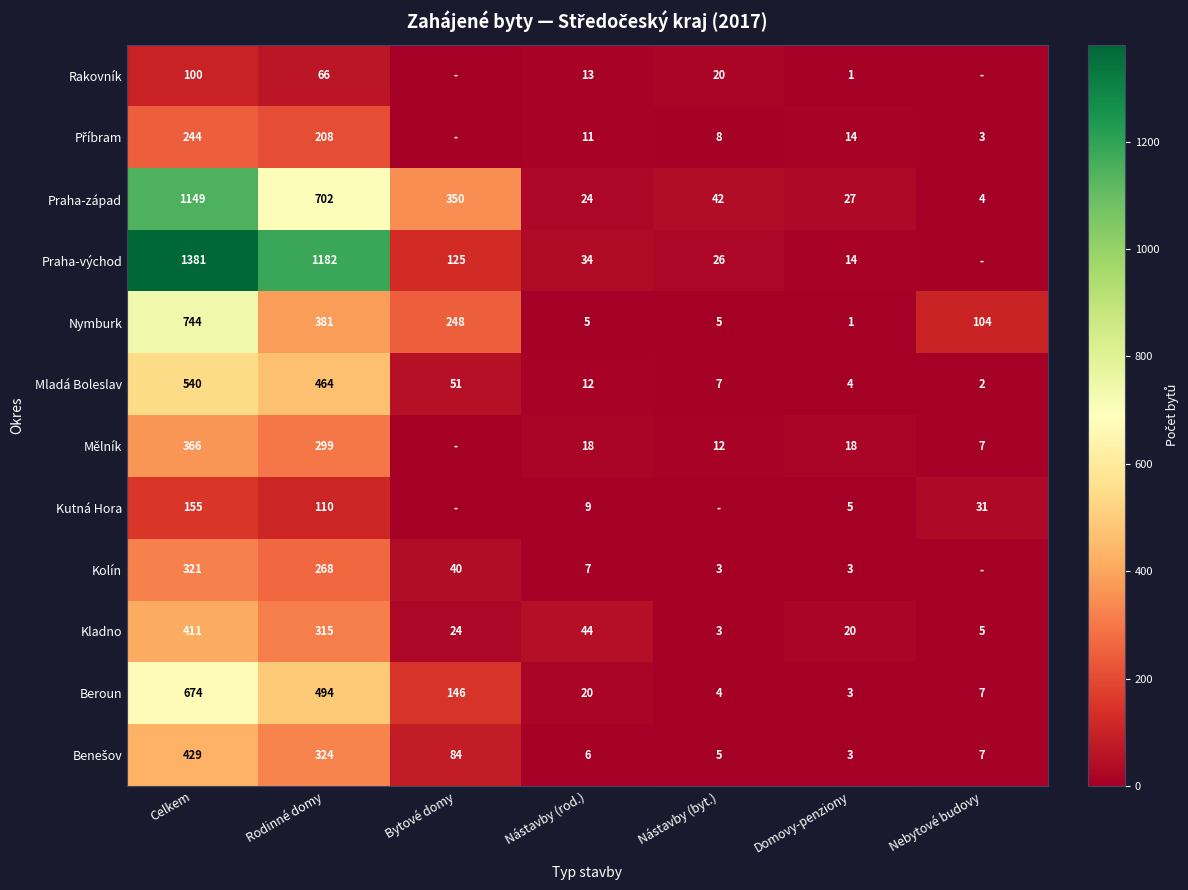

What is the sum of the Kolín values at Bytové domy and Domovy-penziony?

43